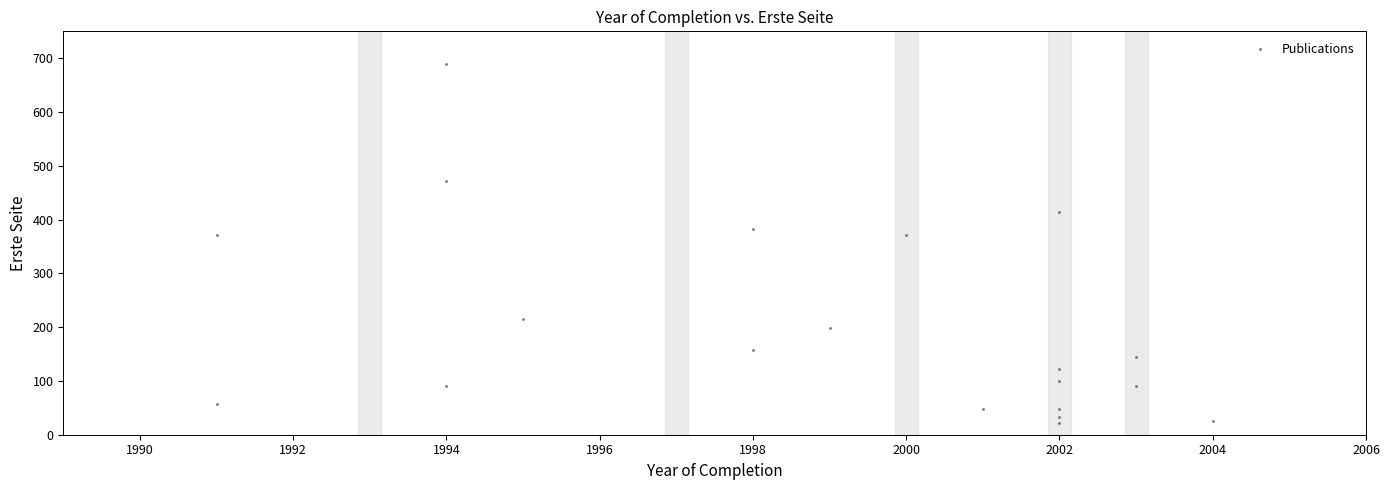

What is the range of X values (max minus min)?

13